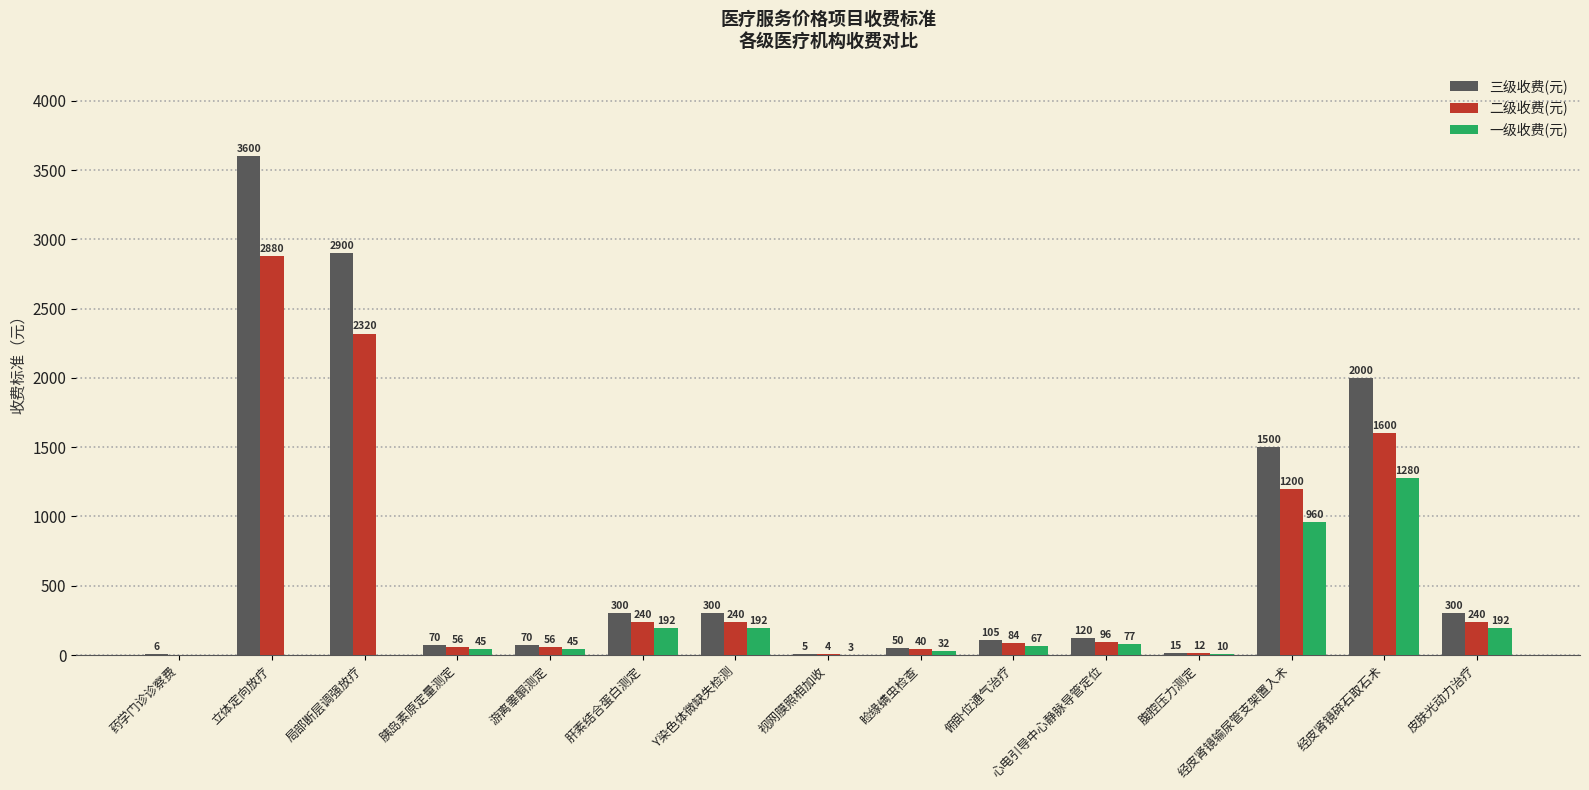

Reading left to right, list all the values displayed in this chart.

三级收费(元): 6	3600	2900	70	70	300	300	5	50	105	120	15	1500	2000	300
二级收费(元): 0	2880	2320	56	56	240	240	4	40	84	96	12	1200	1600	240
一级收费(元): 0	0	0	45	45	192	192	3	32	67	77	10	960	1280	192